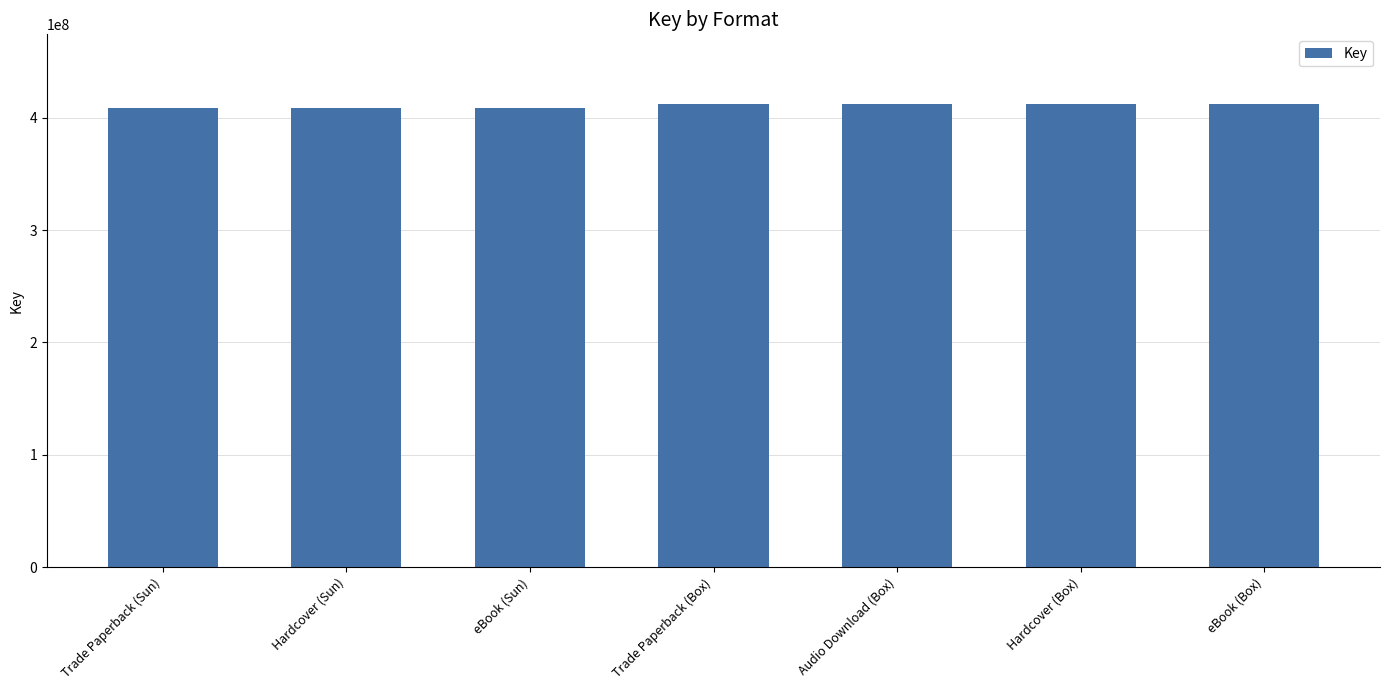

The value at Hardcover (Box) is 412394819. True or false?

True